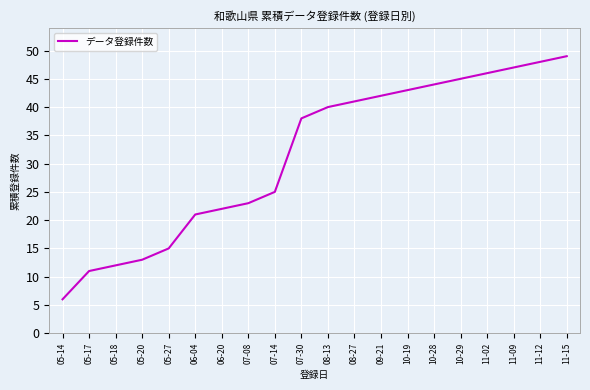

Reading left to right, list all the values displayed in this chart.

05-14=6	05-17=11	05-18=12	05-20=13	05-27=15	06-04=21	06-20=22	07-08=23	07-14=25	07-30=38	08-13=40	08-27=41	09-21=42	10-19=43	10-28=44	10-29=45	11-02=46	11-09=47	11-12=48	11-15=49